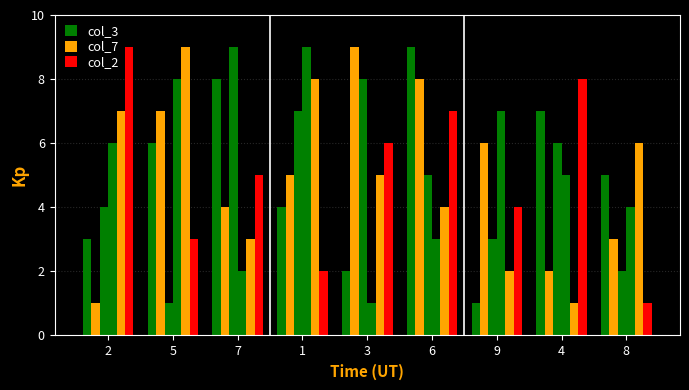

Reading right to left, what are all the values shown in this chart?

col_3: 5	7	1	9	2	4	8	6	3
col_7: 3	2	6	8	9	5	4	7	1
col_2: 2	6	3	5	8	7	9	1	4
col_4: 4	5	7	3	1	9	2	8	6
col_6: 6	1	2	4	5	8	3	9	7
col_8: 1	8	4	7	6	2	5	3	9